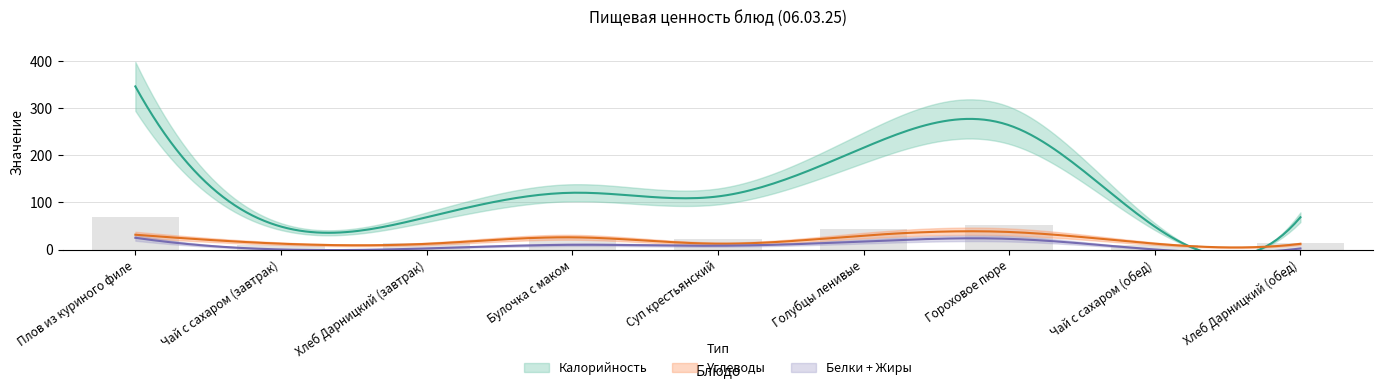

Is it true that Калорийность equals 48.6 at Чай с сахаром (завтрак)?

True